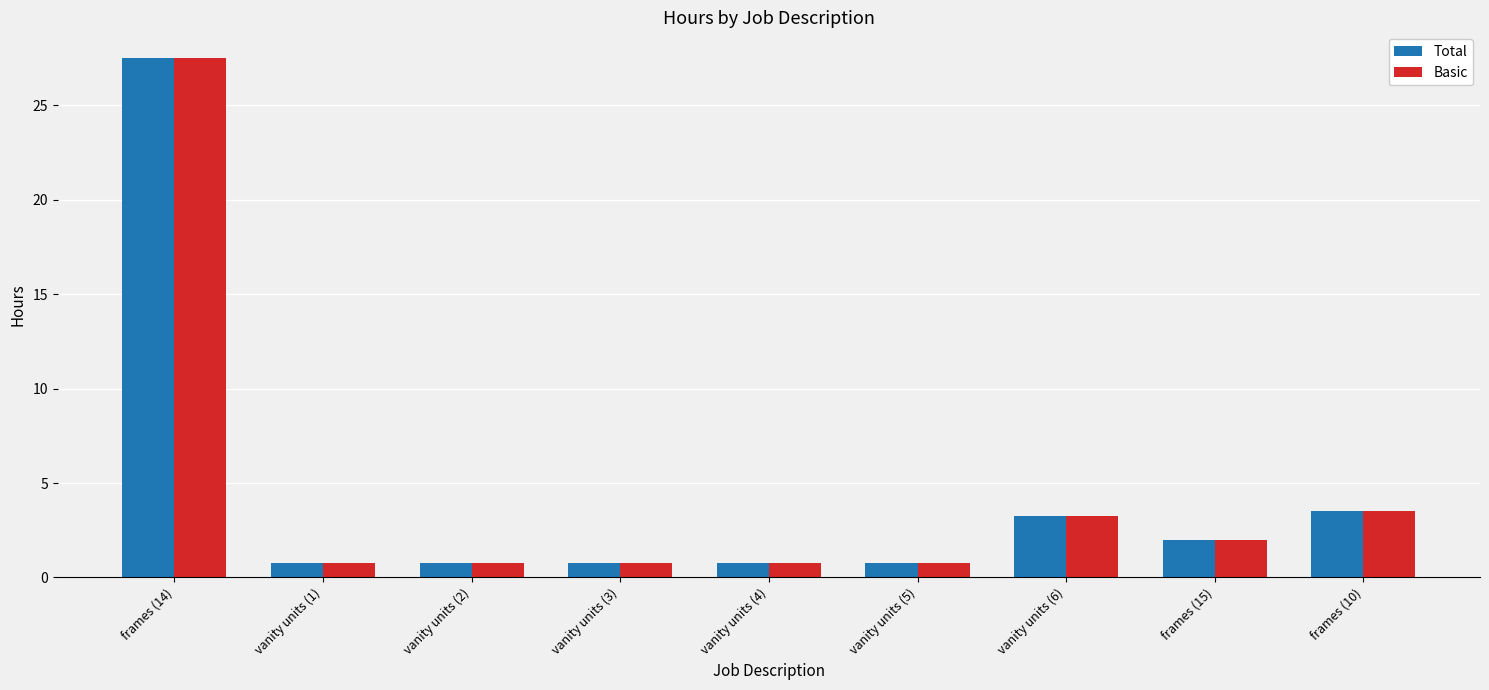

At how many categories does at least one series exceed 24?

1